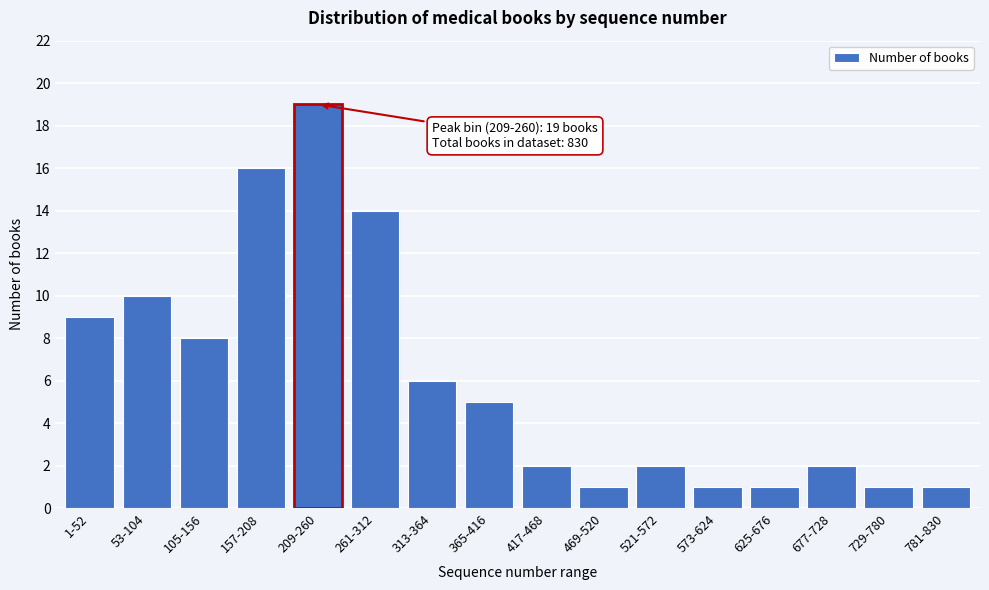

Reading left to right, extract all data points from this chart.

9	10	8	16	19	14	6	5	2	1	2	1	1	2	1	1